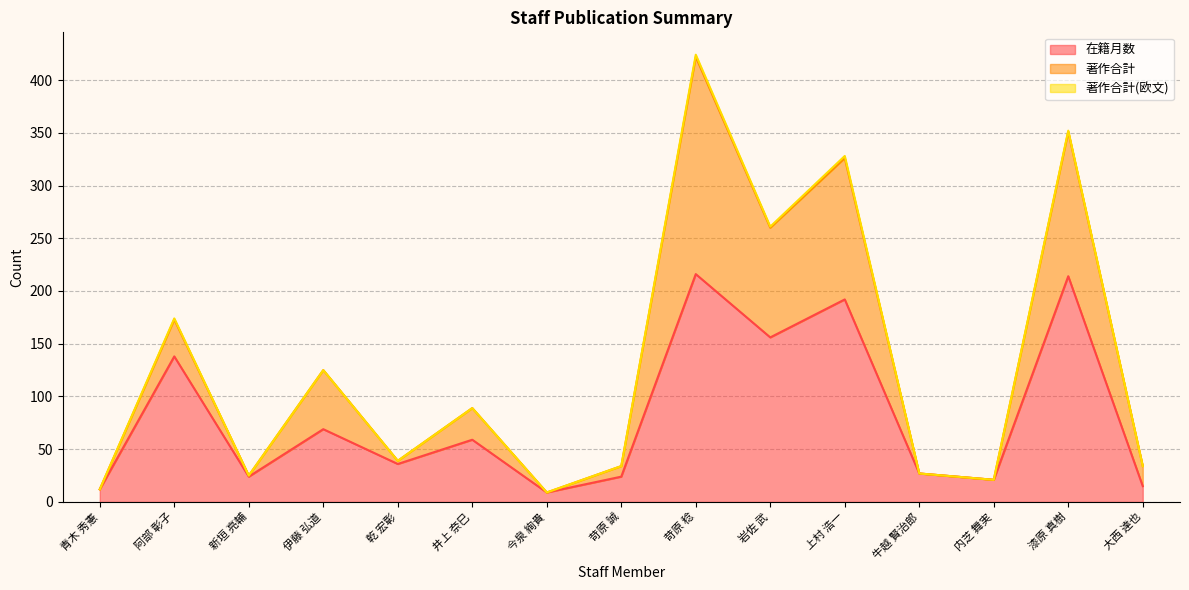

What is the total value across all series at 青木 秀憲?

12